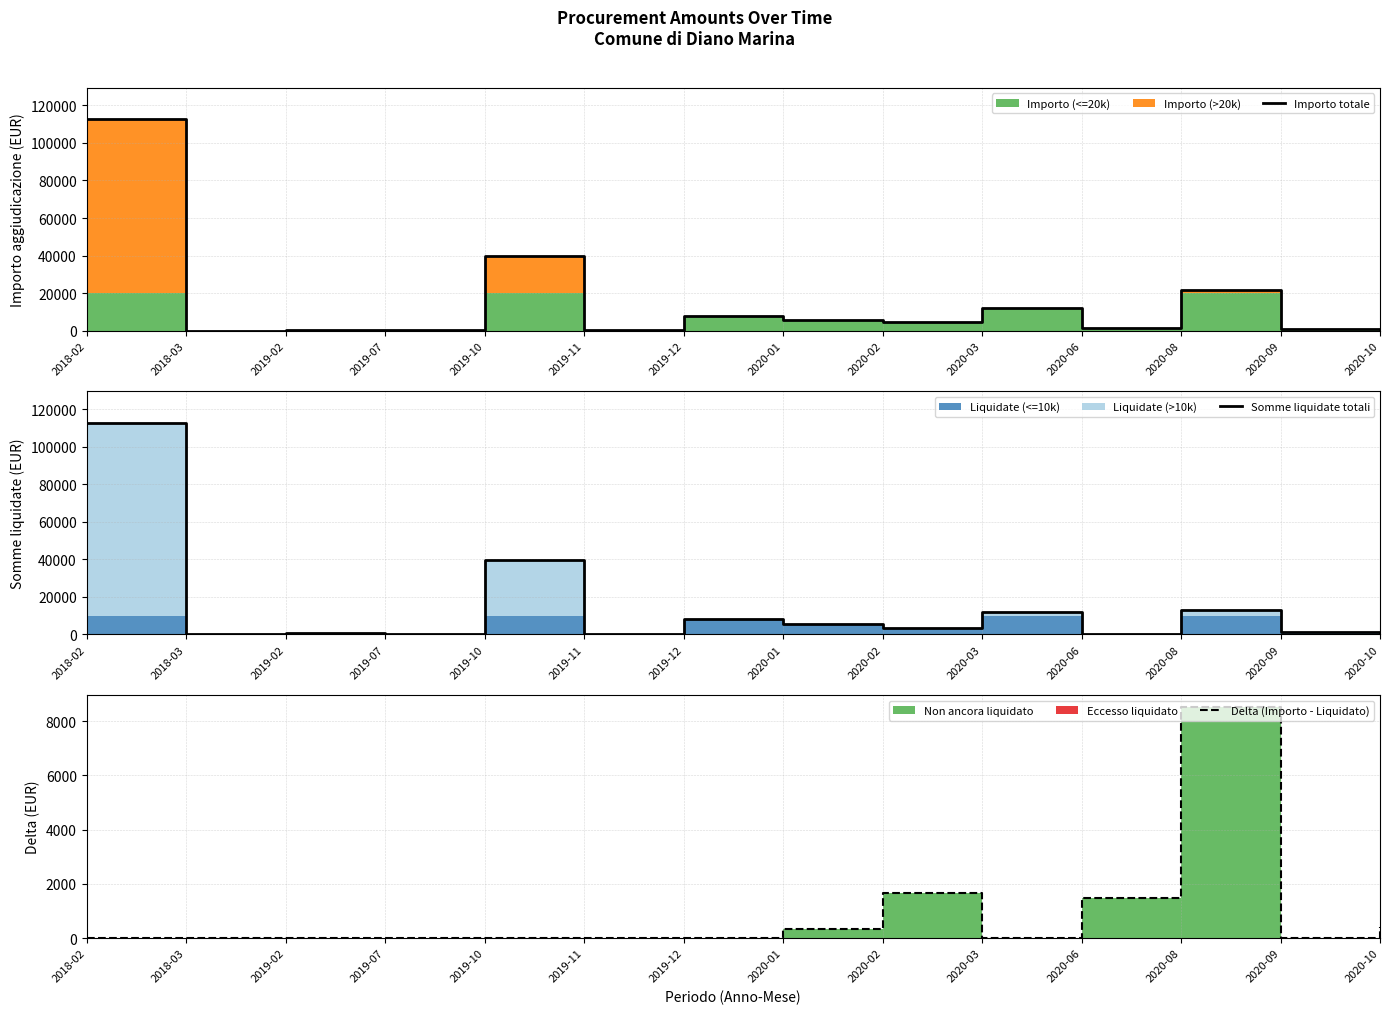

Reading left to right, what are all the values shown in this chart?

Importo totale: 2018-02=112468.8	2018-03=0.0	2019-02=516.1	2019-07=237.9	2019-10=39740.0	2019-11=350.0	2019-12=7954.3	2020-01=5735.5	2020-02=4897.7	2020-03=12144.7	2020-06=1464.0	2020-08=21700.2	2020-09=1093.4	2020-10=398.9
Somme liquidate totali: 2018-02=112468.8	2018-03=0.0	2019-02=516.1	2019-07=237.9	2019-10=39740.0	2019-11=350.0	2019-12=7954.3	2020-01=5390.5	2020-02=3239.0	2020-03=12144.7	2020-06=0.0	2020-08=13165.9	2020-09=1093.4	2020-10=0.0
Delta (Importo - Liquidato): 2018-02=0.0	2018-03=0.0	2019-02=0.0	2019-07=0.0	2019-10=0.0	2019-11=0.0	2019-12=0.0	2020-01=345.0	2020-02=1658.7	2020-03=0.0	2020-06=1464.0	2020-08=8534.3	2020-09=0.0	2020-10=398.9